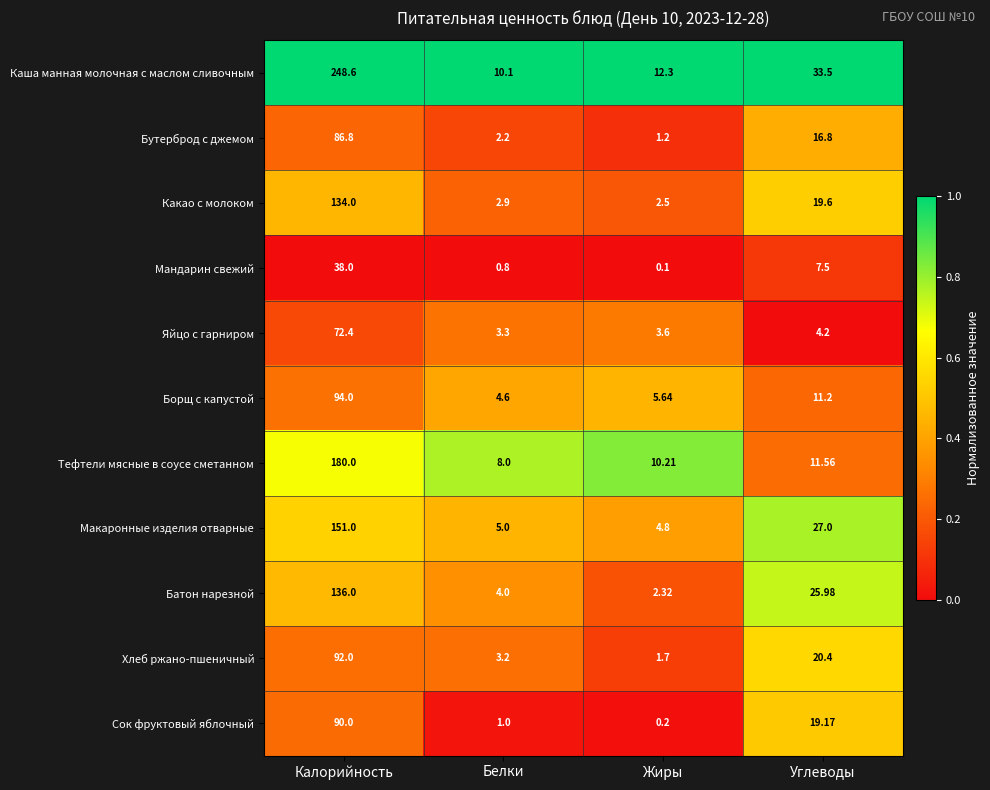

Which series has the widest spread of values?

Каша манная молочная с маслом сливочным